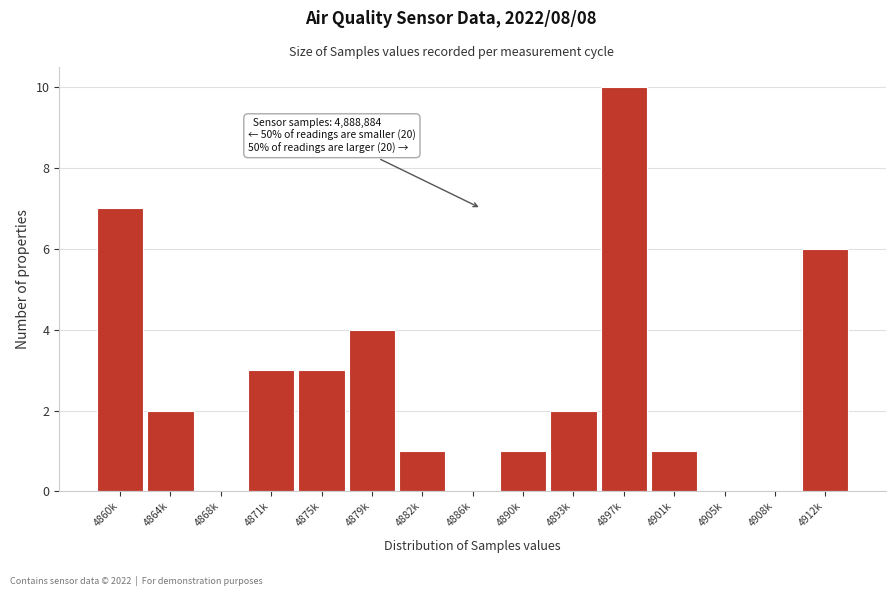

Reading right to left, transcribe all the data shown in this chart.

4912k=6	4908k=0	4905k=0	4901k=1	4897k=10	4893k=2	4890k=1	4886k=0	4882k=1	4879k=4	4875k=3	4871k=3	4868k=0	4864k=2	4860k=7